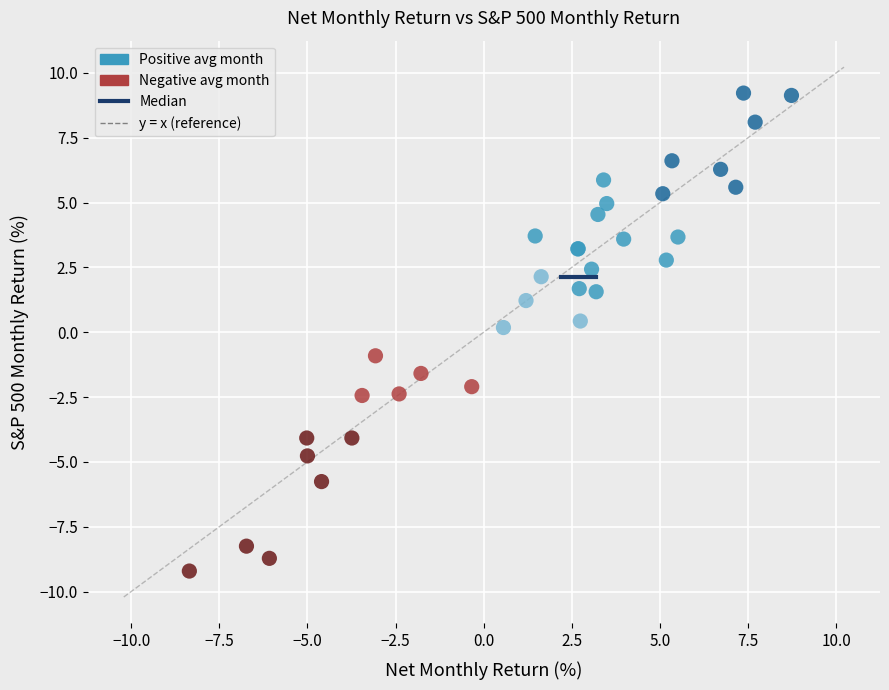

Which series has the largest Y range (max minus min)?

Positive avg month